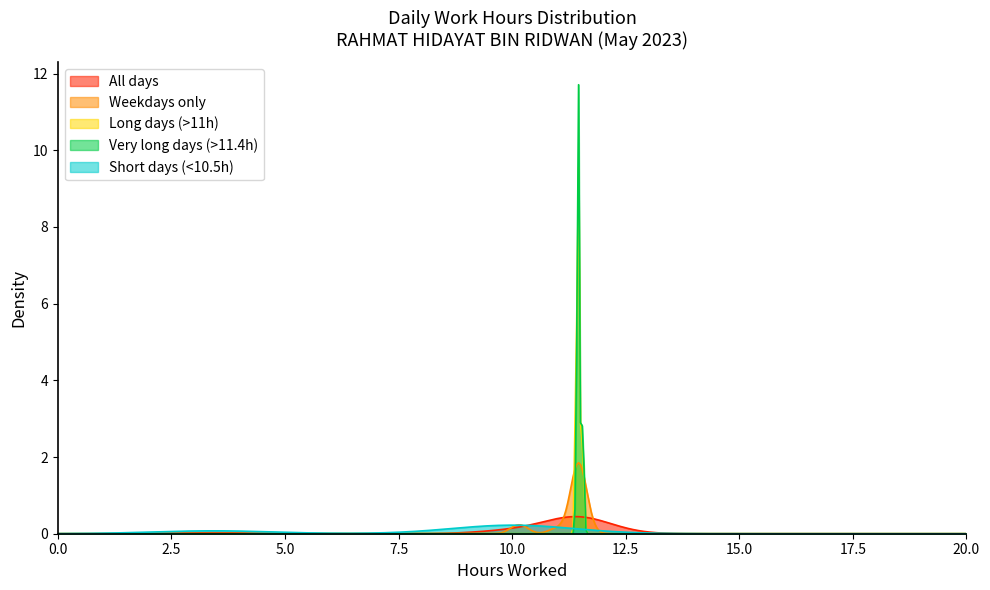

How many lines are shown in the chart?

5